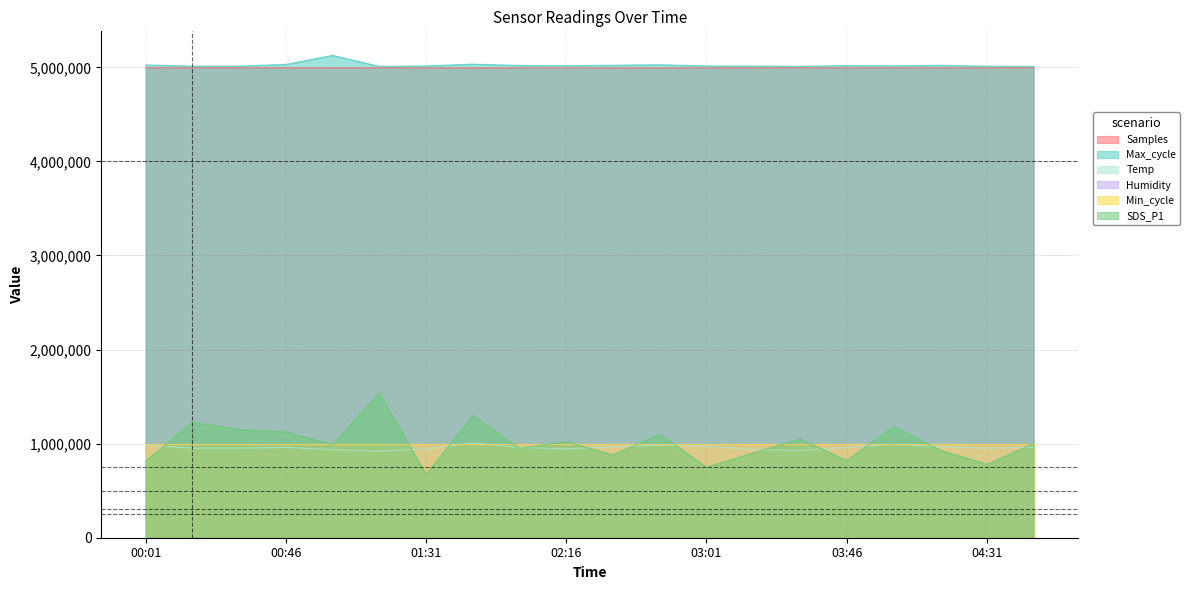

Reading right to left, extract all data points from this chart.

Samples: 4994200.0	4994400.0	4994700.0	4995000.0	4994900.0	4994800.0	4994600.0	4994300.0	4993500.0	4993900.0	4994100.0	4994200.0	4993985.0	4994105.0	4994768.0	4994375.0	4995118.0	4995327.0	4995052.0	4995286.0
Max_cycle: 5010000.0	5012500.0	5021250.0	5016250.0	5018750.0	5011250.0	5013750.0	5015000.0	5027500.0	5022500.0	5017500.0	5020000.0	5034000.0	5015250.0	5010500.0	5126500.0	5031250.0	5013500.0	5013250.0	5025000.0
Temp: 960000.0	952000.0	968000.0	992000.0	960000.0	928000.0	936000.0	976000.0	984000.0	968000.0	944000.0	960000.0	1008000.0	944000.0	920000.0	936000.0	960000.0	952000.0	952000.0	984000.0
SDS_P1: 1000000.0	780000.0	930000.0	1180000.0	820000.0	1050000.0	900000.0	750000.0	1100000.0	880000.0	1020000.0	950000.0	1298000.0	672000.0	1538000.0	990000.0	1125000.0	1150000.0	1230000.0	813000.0